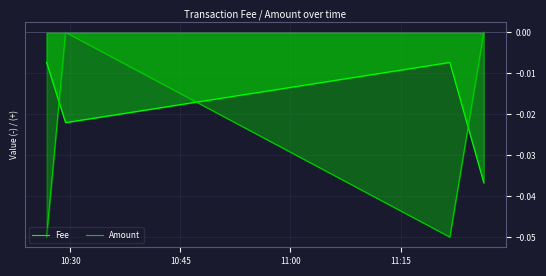

How many interior local valleys does the Amount series have?

1